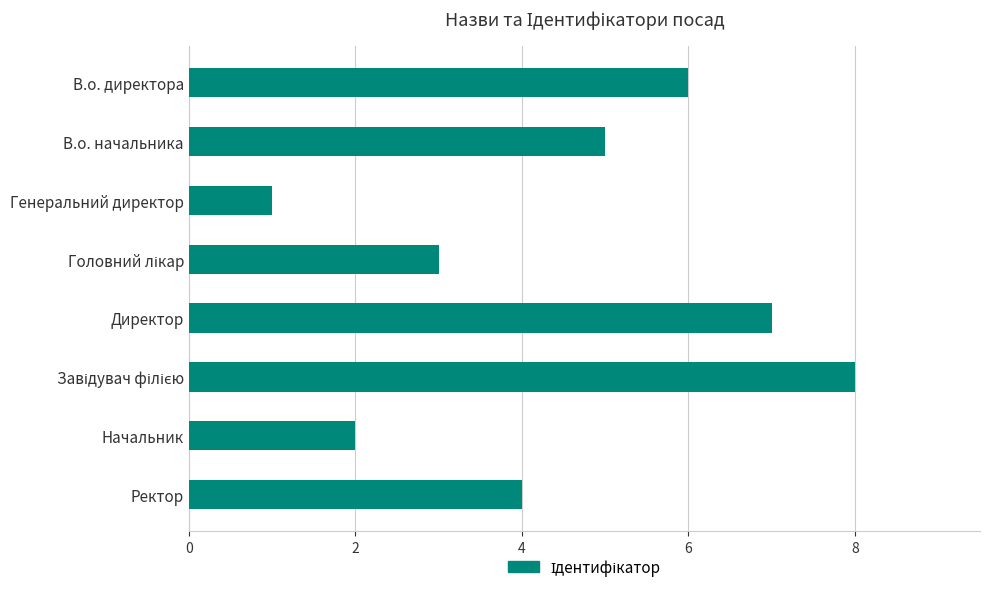

What is the change in value from В.о. директора to Директор?

+1